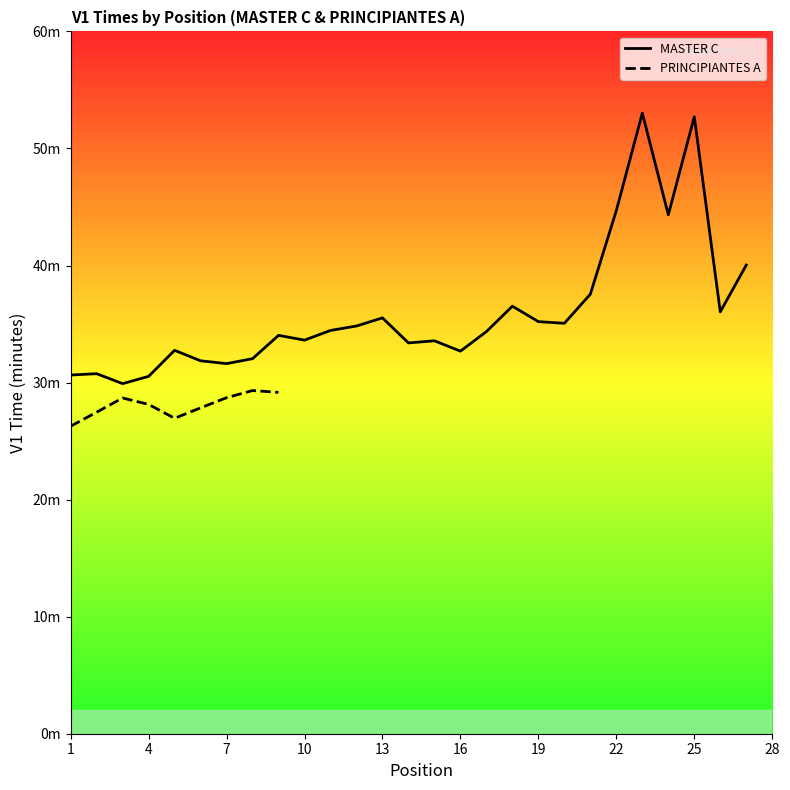

At which label does MASTER C first exceed 34?

9